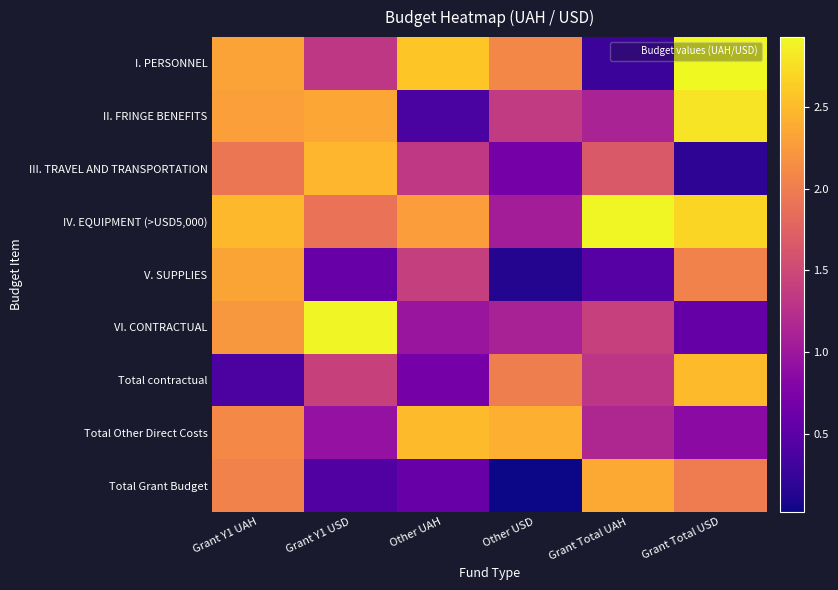

At which category does the chart reach its minimum across all series?

Other USD